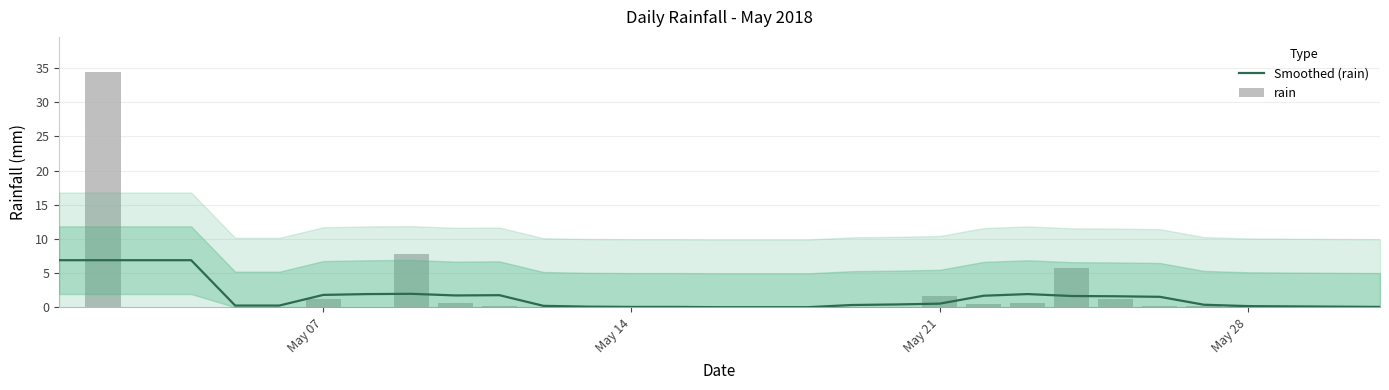

Reading left to right, what are all the values shown in this chart?

Smoothed (rain): 6.9	6.9	6.9	6.9	0.2	0.2	1.8	1.9	2.0	1.7	1.8	0.2	0.1	0.0	0.0	0.0	0.0	0.0	0.3	0.4	0.5	1.7	1.9	1.6	1.6	1.5	0.4	0.2	0.1	0.1	0.0
rain: 0.0	34.4	0.0	0.0	0.0	0.0	1.2	0.0	7.8	0.6	0.2	0.0	0.2	0.0	0.0	0.0	0.0	0.0	0.0	0.0	1.6	0.4	0.6	5.8	1.2	0.2	0.2	0.2	0.0	0.2	0.0